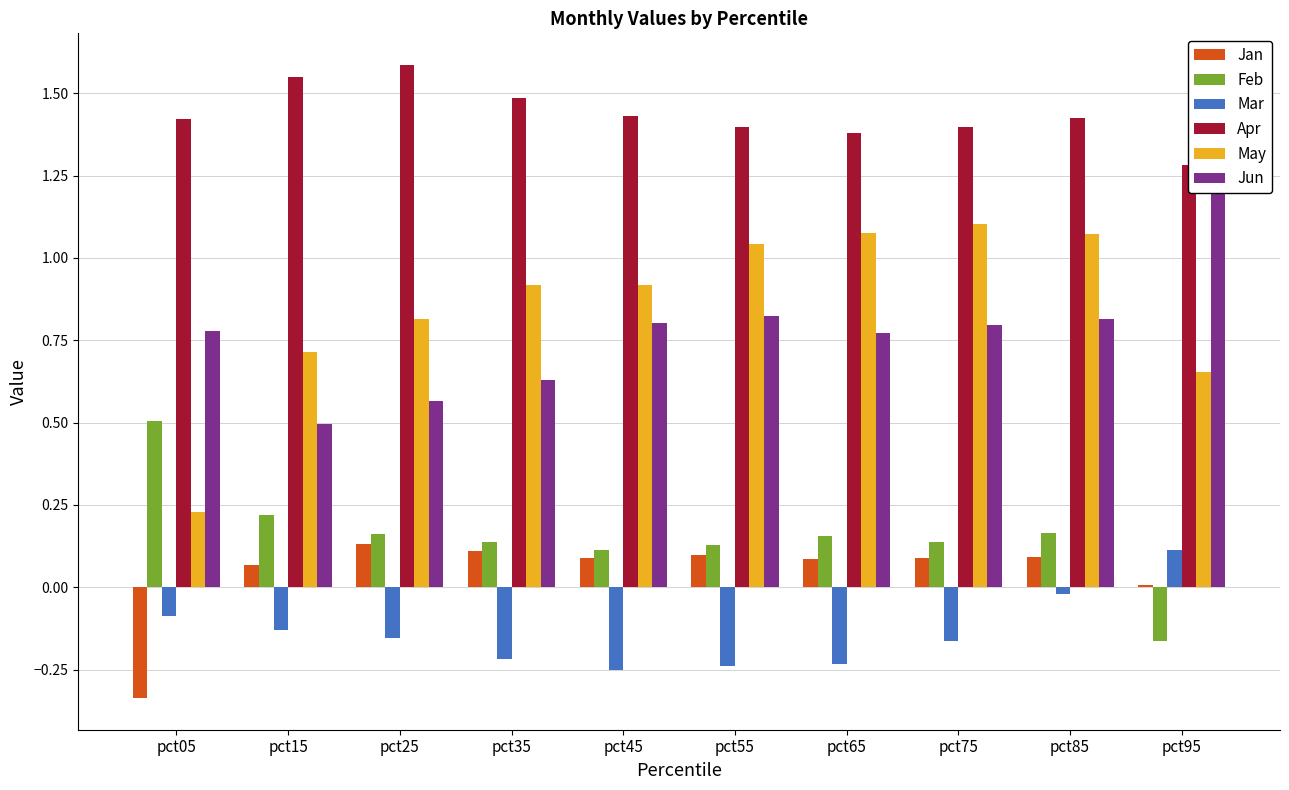

The value of May at pct05 is 0.0. True or false?

False